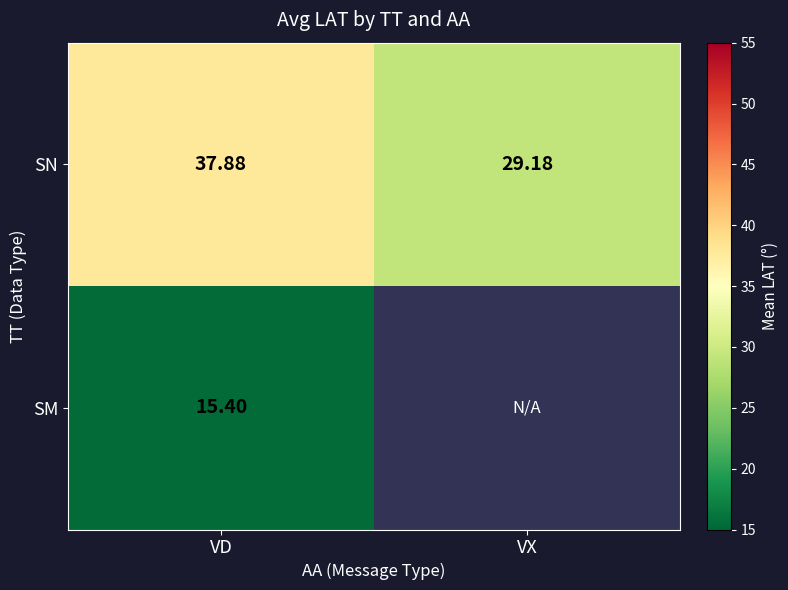

Rank the categories by SN value from highest to lowest.

VD, VX